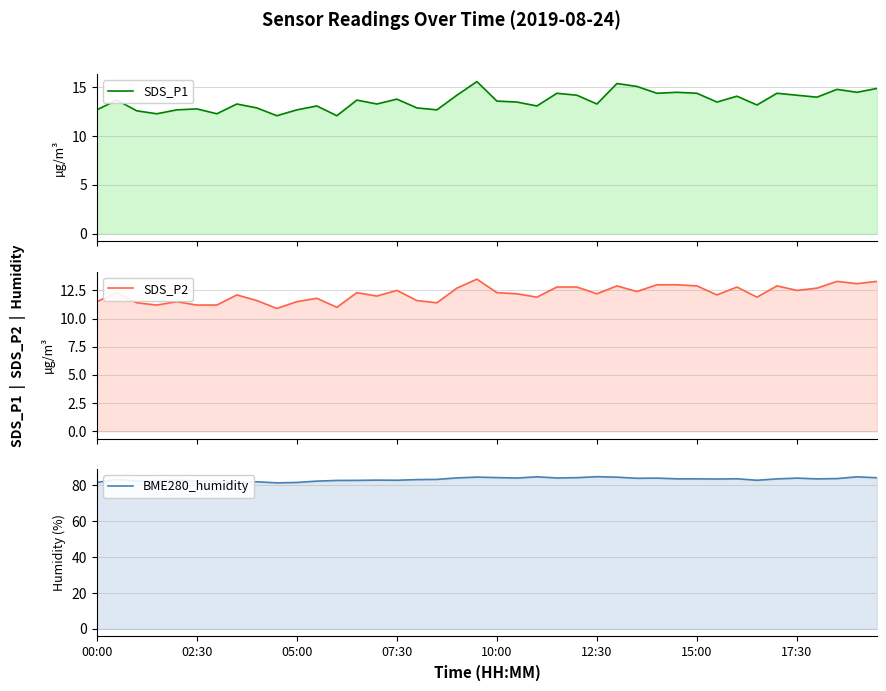

Which category has the highest value in the SDS_P1 series?

19